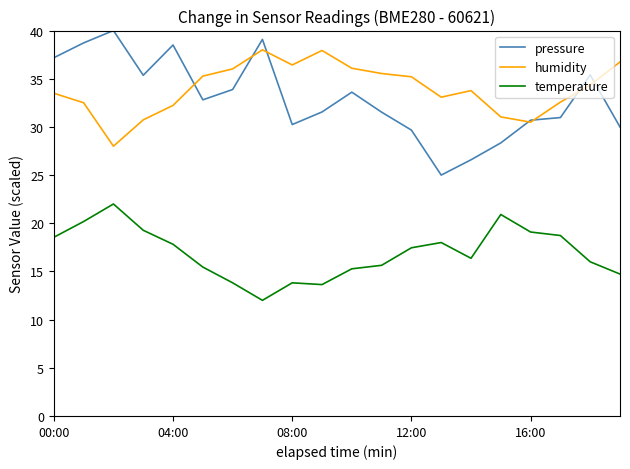

What is the minimum value for temperature?

12.0